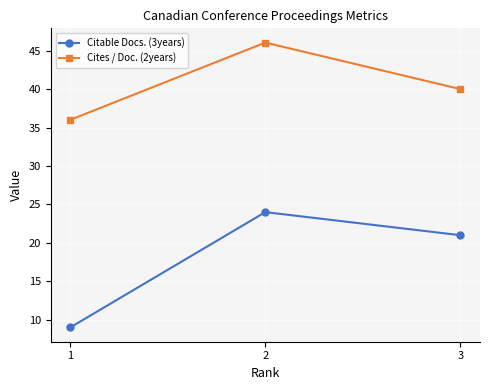

Is the value of Citable Docs. (3years) at 2 greater than the value of Cites / Doc. (2years) at 3?

No